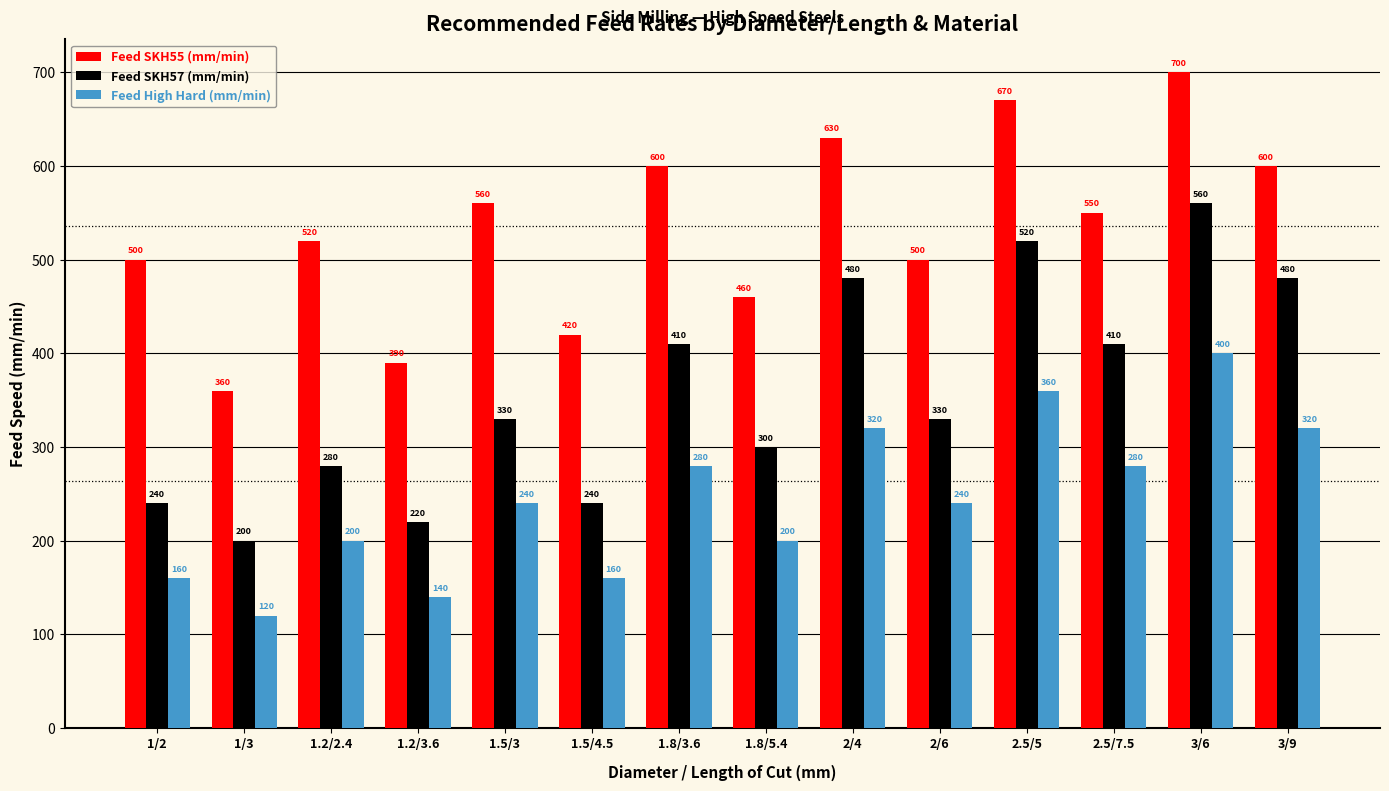

How many values in the Feed SKH55 (mm/min) series are below 550?

7